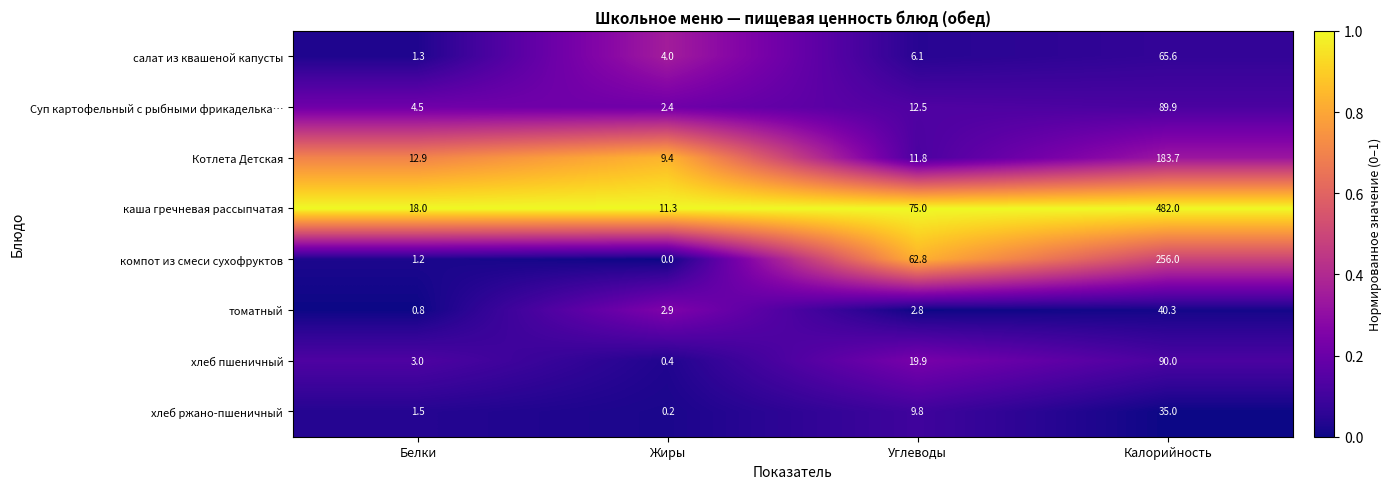

Which category has the highest value in the Суп картофельный с рыбными фрикаделька… series?

Калорийность